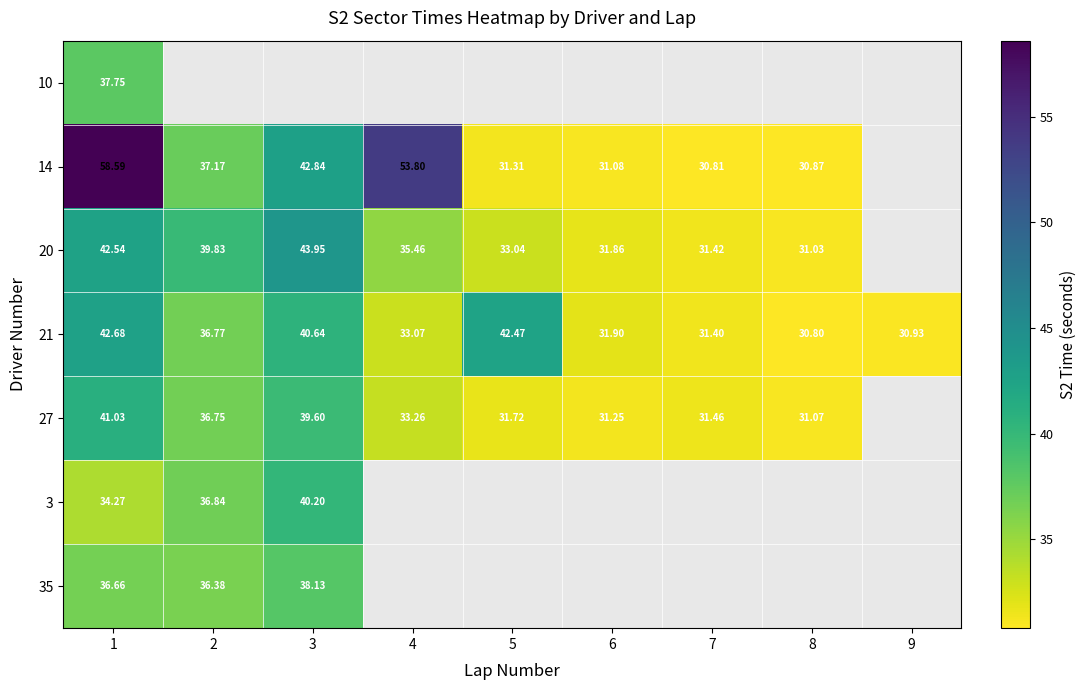

Is the value of 27 at 6 greater than the value of 20 at 8?

Yes